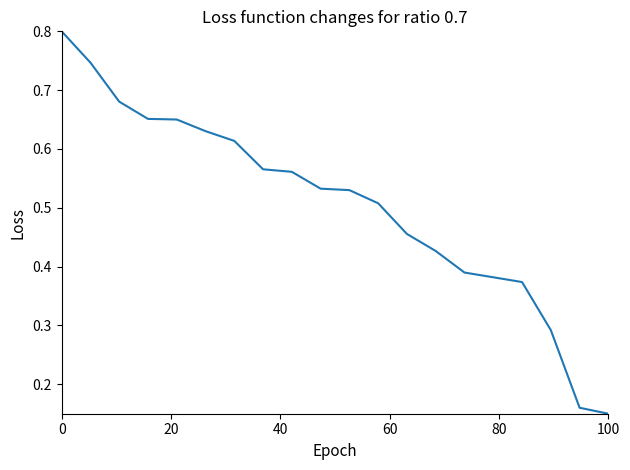

What is the maximum value shown in the chart?

0.8